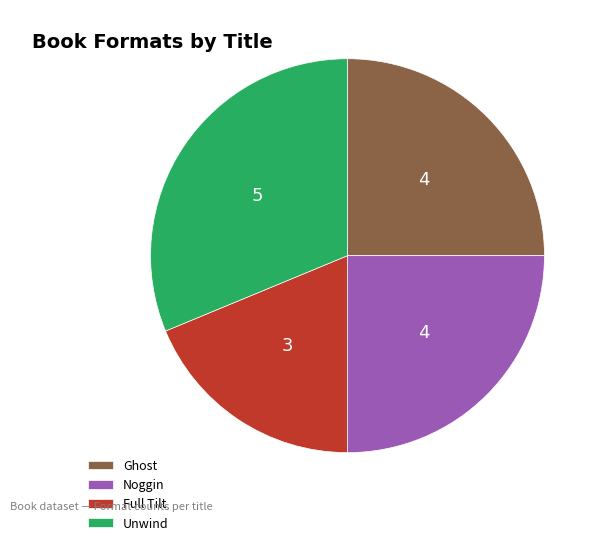

True or false: Full Tilt accounts for 19% of the total.

True